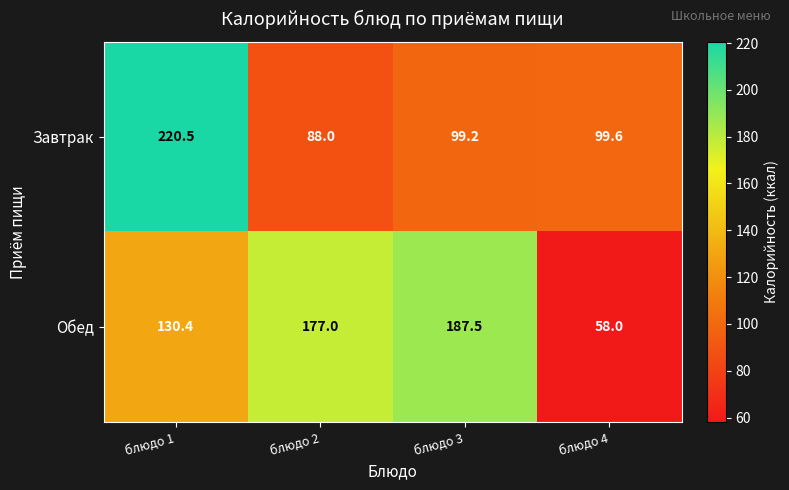

Reading left to right, what are all the values shown in this chart?

Завтрак: блюдо 1=220.5	блюдо 2=88.0	блюдо 3=99.2	блюдо 4=99.6
Обед: блюдо 1=130.4	блюдо 2=177.0	блюдо 3=187.5	блюдо 4=58.0